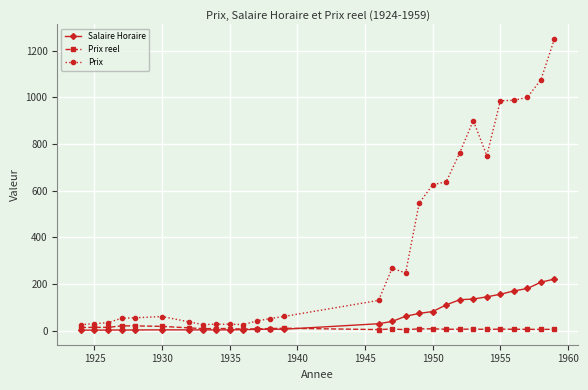

Rank the series by their maximum value, from highest to lowest.

Prix, Salaire Horaire, Prix reel